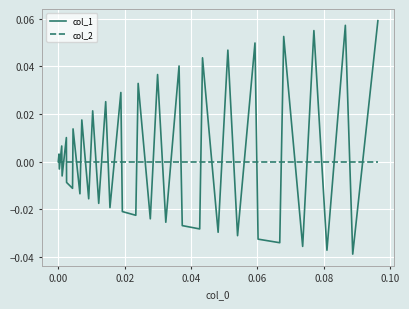

After their last crossing, which series has the higher values: col_1 or col_2?

col_1